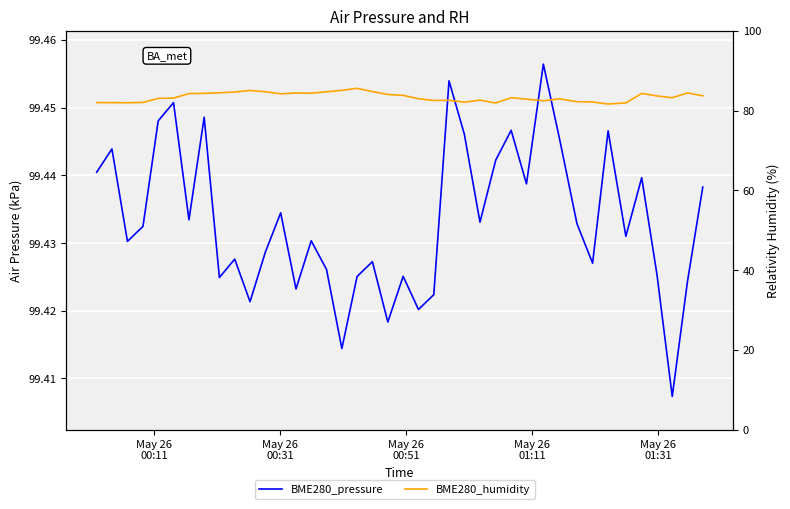

How many data points in BME280_humidity are above 83?

23